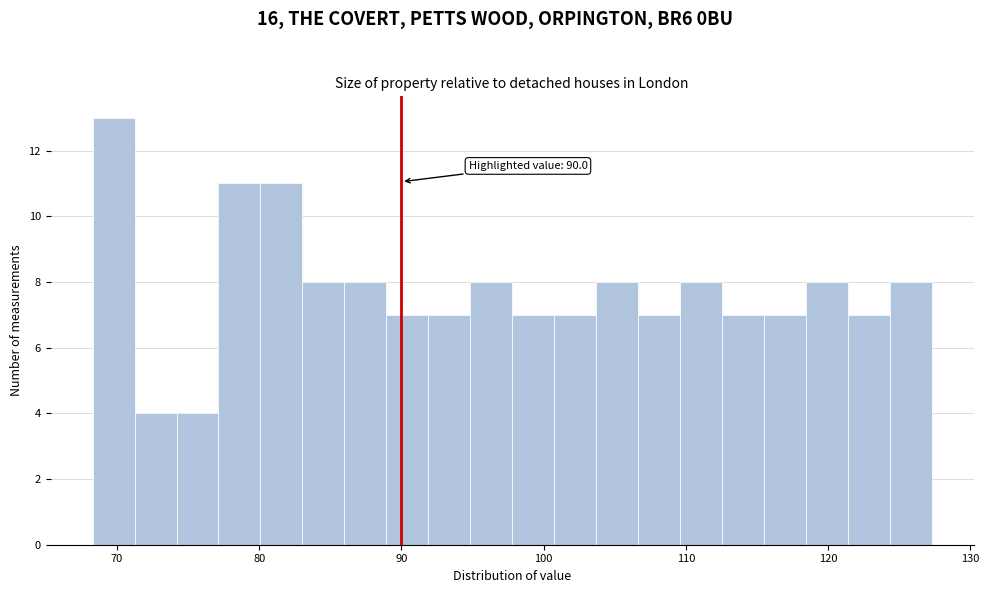

Around what value on the x-axis is the tallest bar? Give the approximate position of its centre, as read against the axis.

70